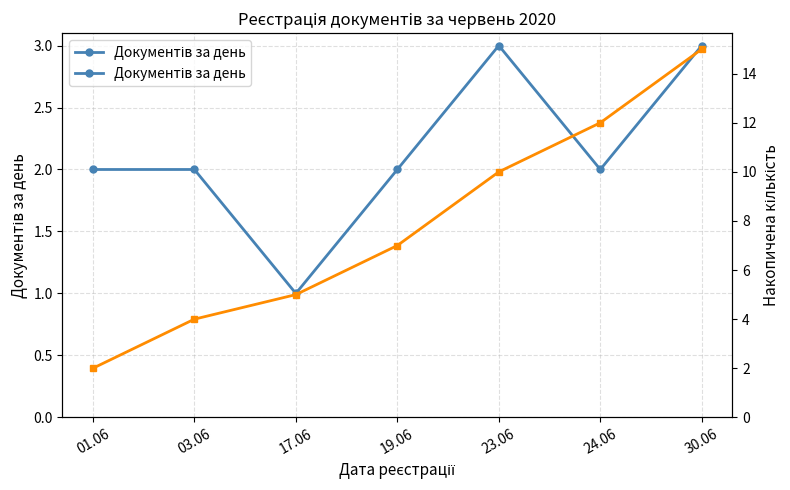

Is the value of Документів за день at 30.06 greater than the value of Накопичена кількість at 01.06?

Yes